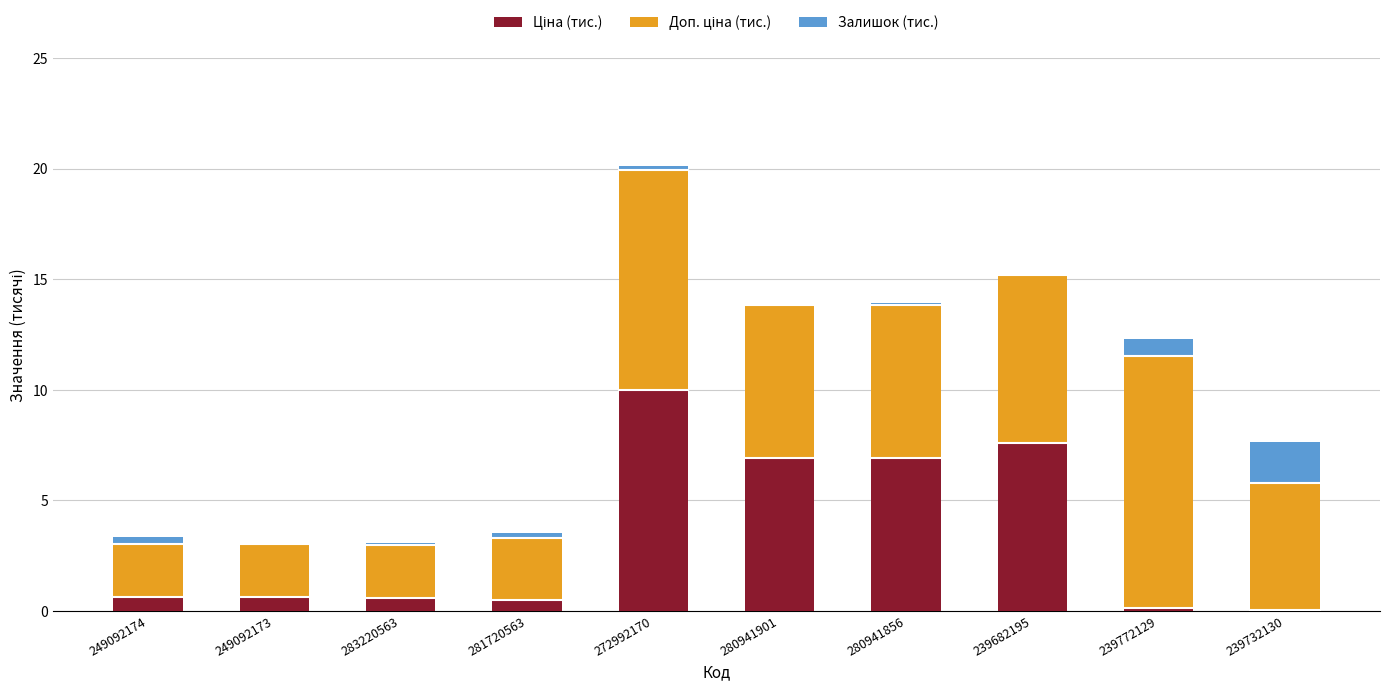

At which category is the sum across all series the highest?

272992170